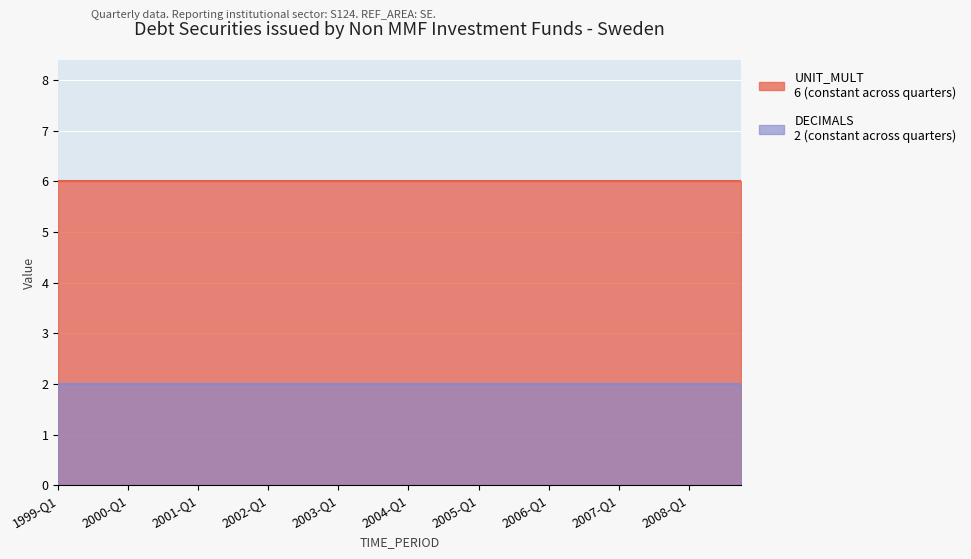

How many lines are shown in the chart?

2